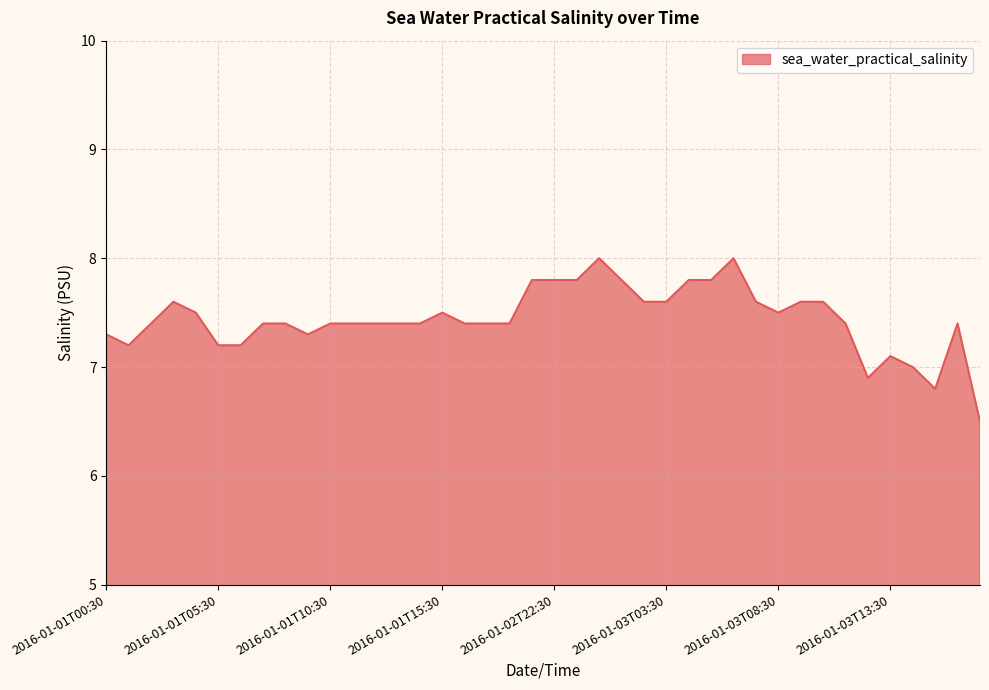

What is the minimum value shown in the chart?

6.5